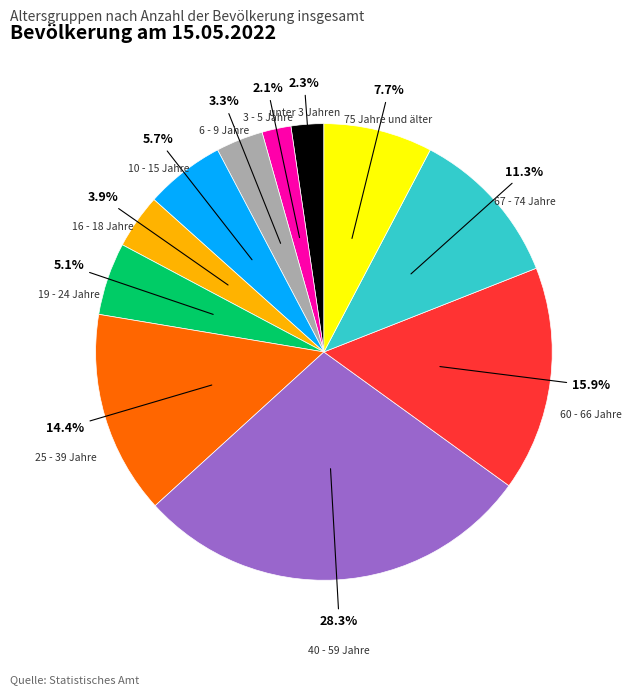

What percentage is the 67 - 74 Jahre slice, to the nearest percent?

11%